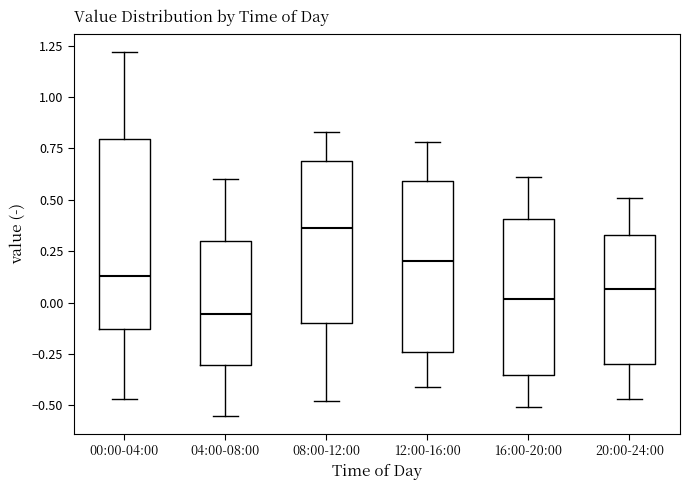

Reading left to right, read every box against the y-axis: the position of its median line, the range the box covers, and the ends of its whiskers. The values are not printed on the chart, so give them approximately, as read against the axis.

00:00-04:00: median 0.15, box -0.15 to 0.80, whiskers -0.45 to 1.20
04:00-08:00: median -0.05, box -0.30 to 0.30, whiskers -0.55 to 0.60
08:00-12:00: median 0.35, box -0.10 to 0.70, whiskers -0.50 to 0.85
12:00-16:00: median 0.20, box -0.25 to 0.60, whiskers -0.40 to 0.80
16:00-20:00: median 0.00, box -0.35 to 0.40, whiskers -0.50 to 0.60
20:00-24:00: median 0.05, box -0.30 to 0.35, whiskers -0.45 to 0.50